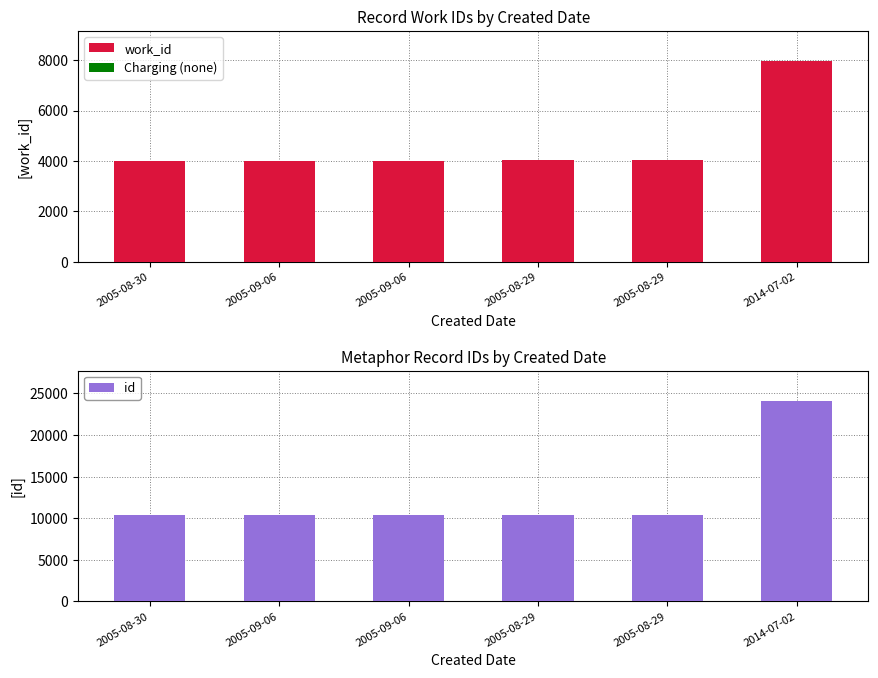

Reading left to right, transcribe all the data shown in this chart.

work_id: 4001	4002	4003	4020	4020	7957
Charging (none): 0	0	0	0	0	0
id: 10382	10383	10384	10409	10412	24130